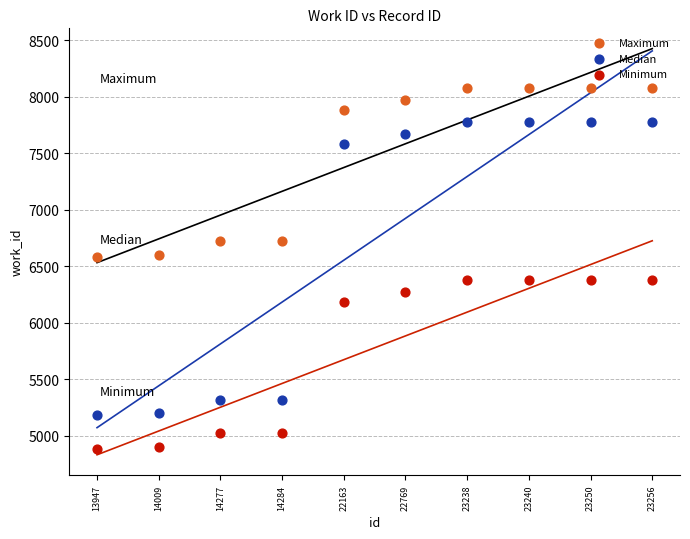

In the Maximum series, what Y value is closest to 7331?

7886